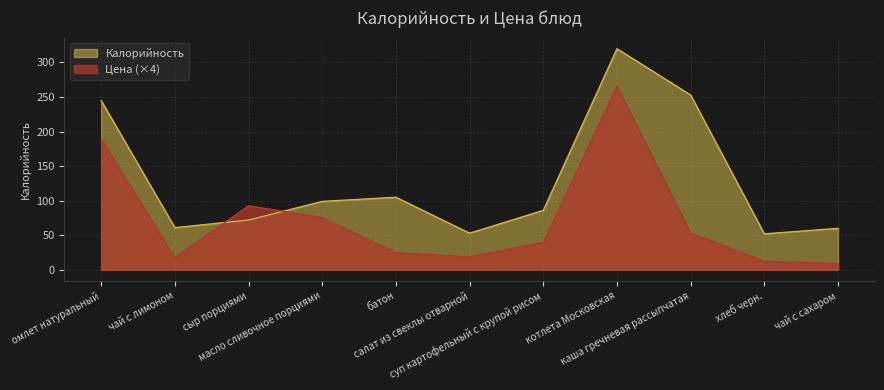

What is the difference between the second highest and second lowest values in the Цена series?

176.6